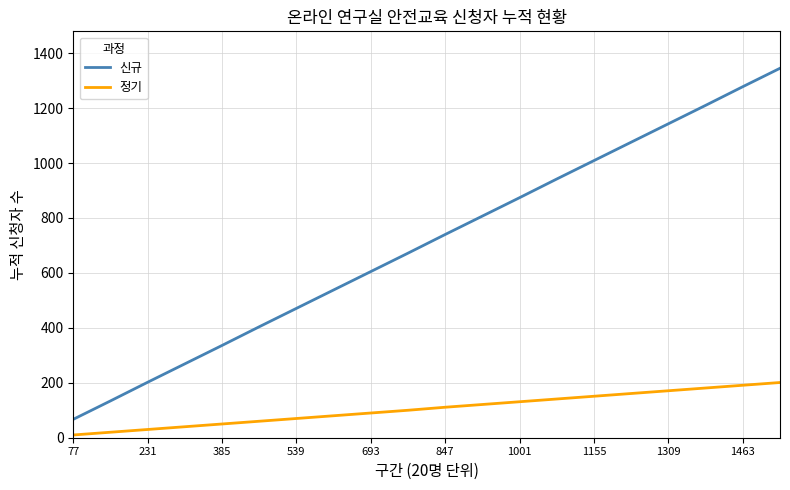

How many distinct data groups are displayed?

2